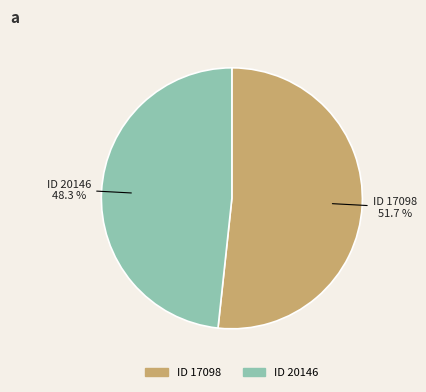

Which category has the smallest portion of the pie?

ID 20146